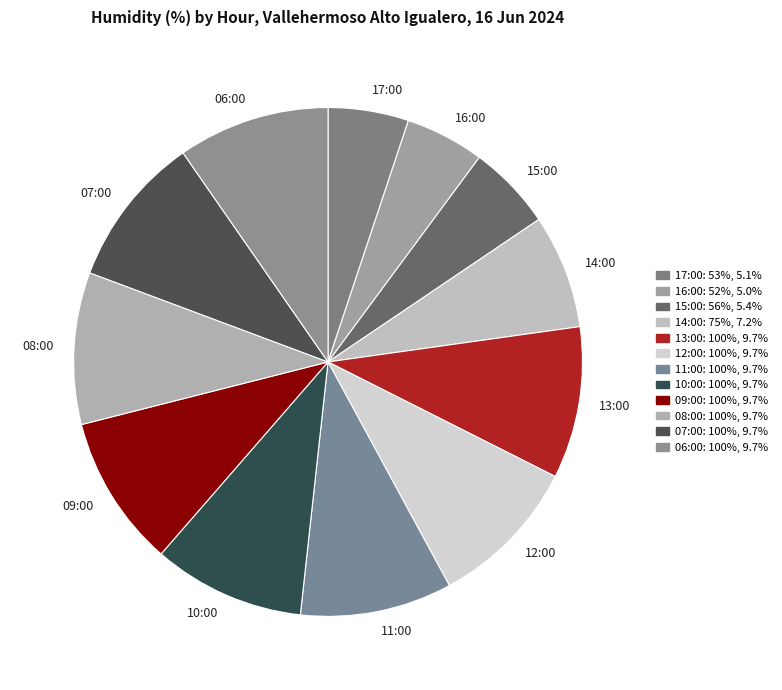

Is the sum of 07:00 and 10:00 greater than half?

No